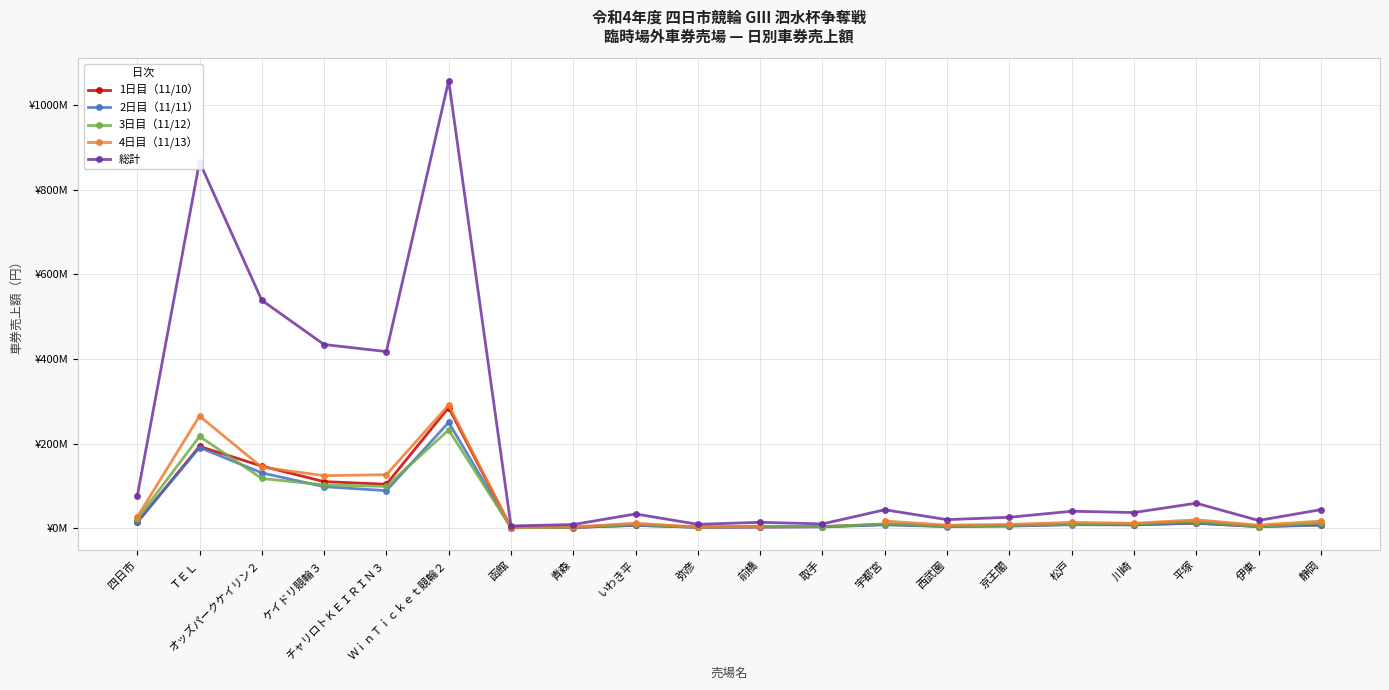

At 伊東, list the series in order from smallest to largest.

2日目（11/11）, 3日目（11/12）, 1日目（11/10）, 4日目（11/13）, 総計